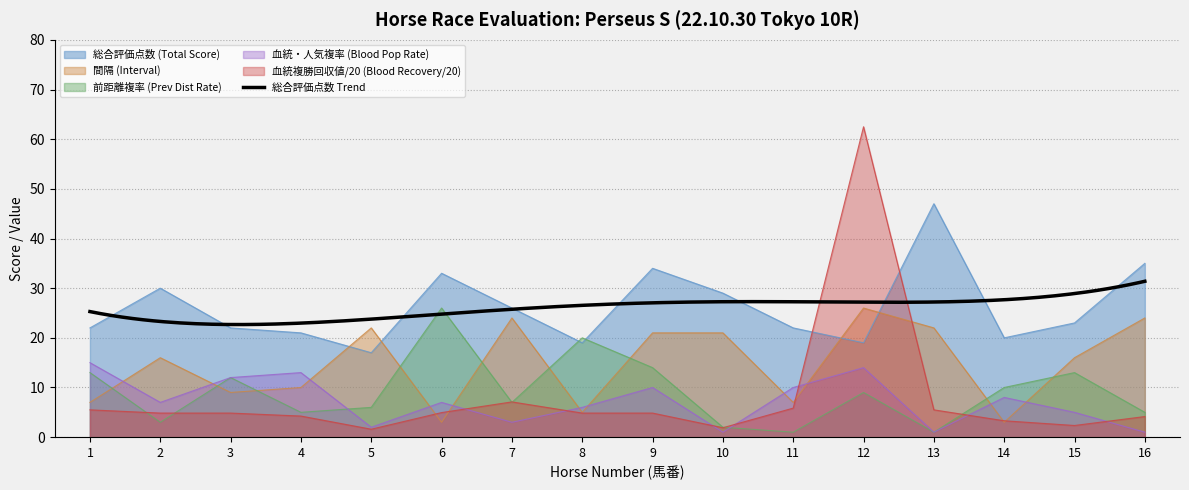

What is the value of the 前距離複率 (Prev Dist Rate) point at the 4th from the left?

5.0